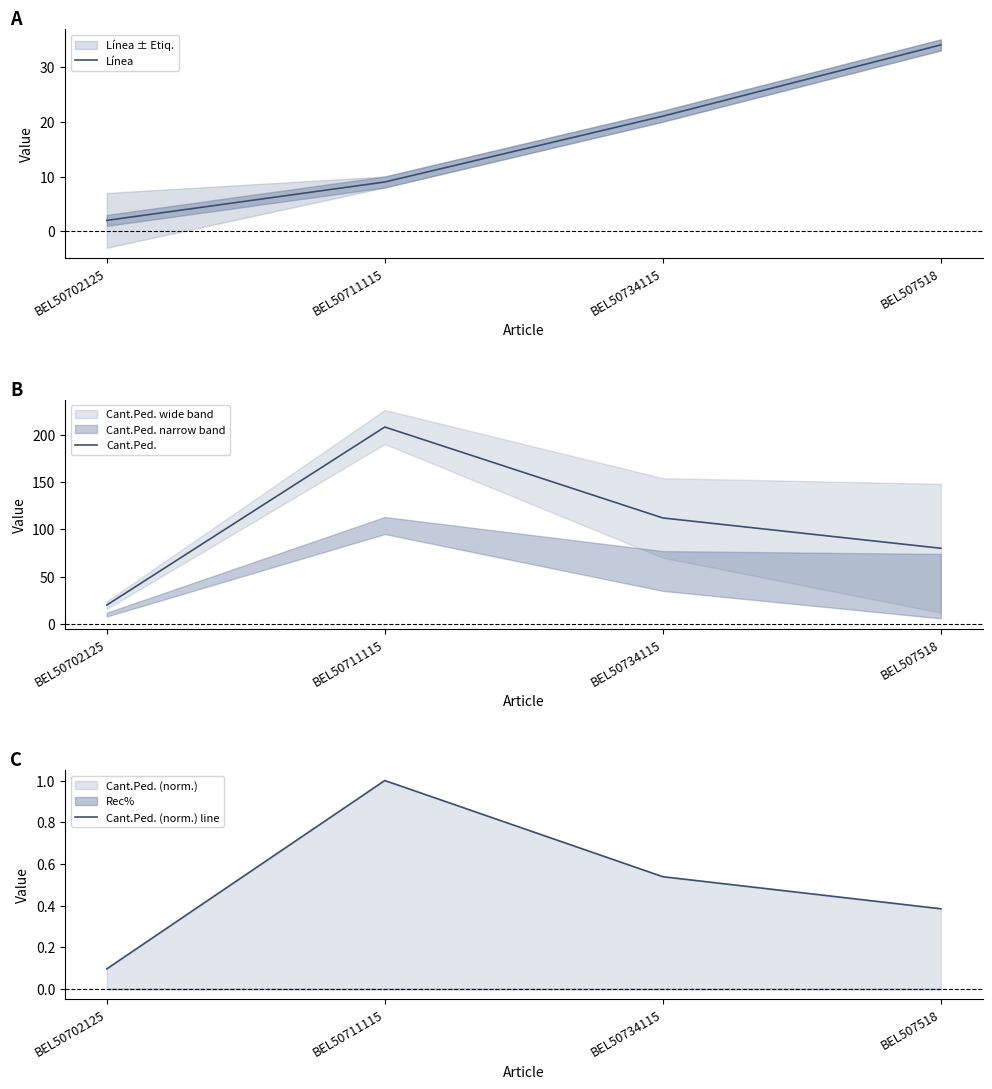

Rank the series at BEL50702125 from lowest to highest value.

Cant.Ped. (norm.) line, Línea, Cant.Ped.